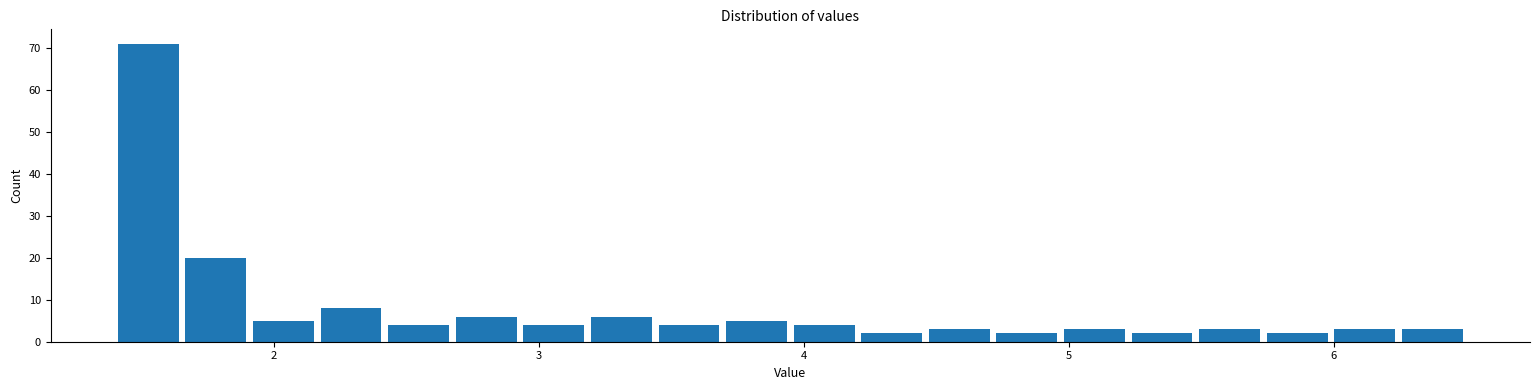

Around what value on the x-axis is the tallest bar? Give the approximate position of its centre, as read against the axis.

1.5